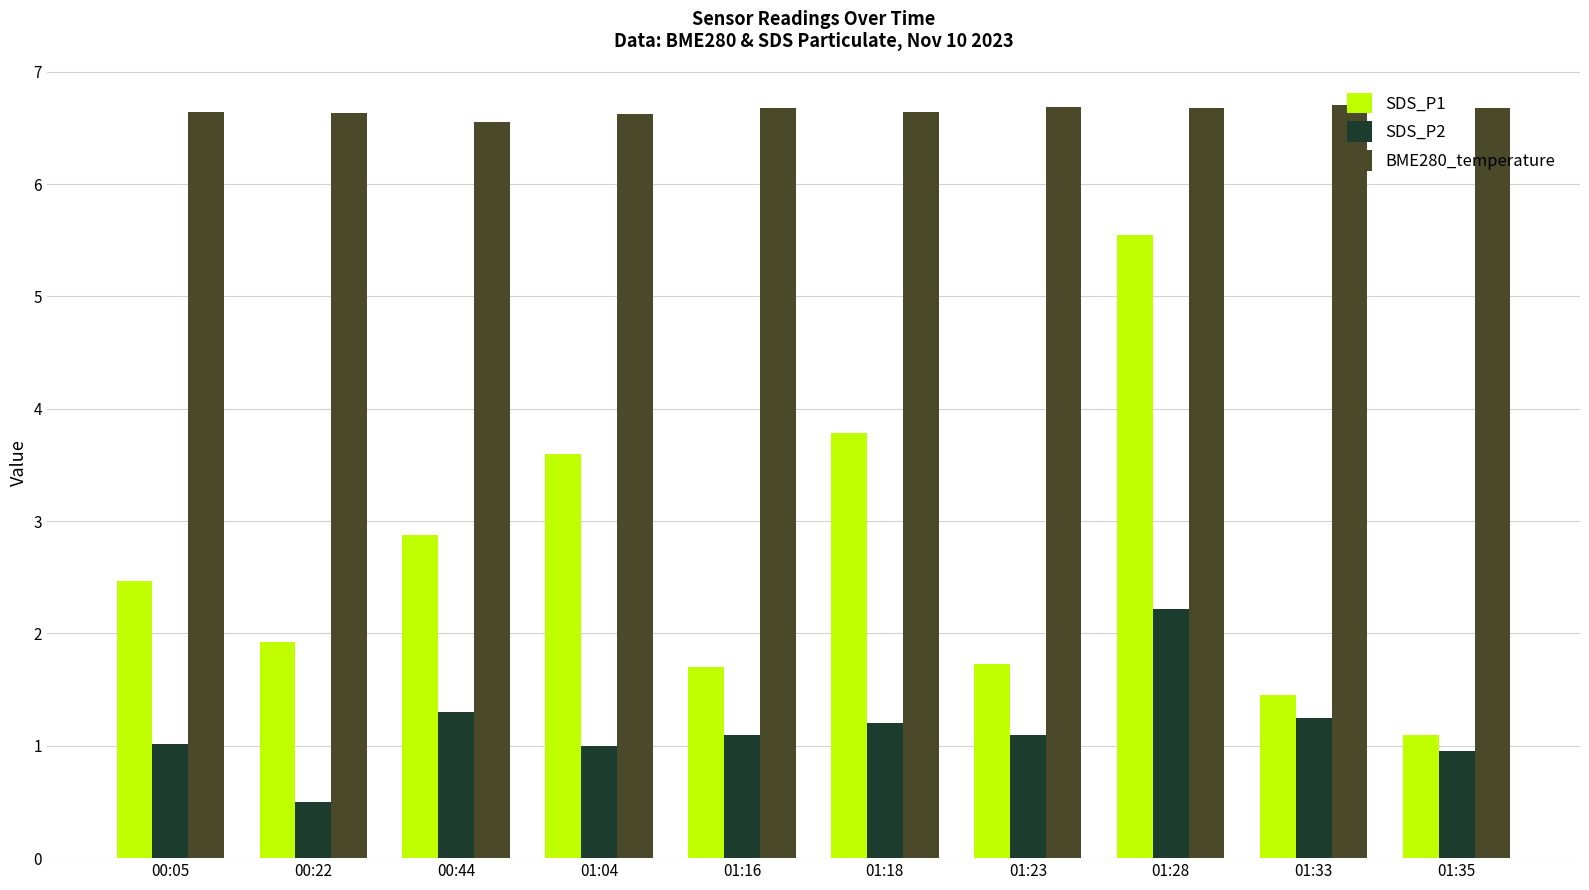

What is the label of the 8th bar from the left?

01:28